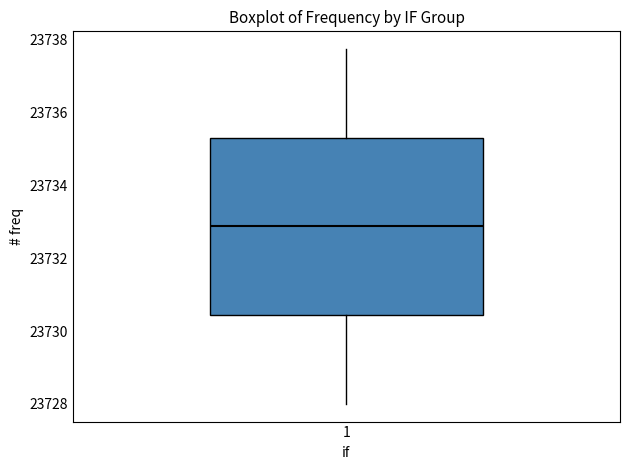

Transcribe this box plot: give where the median line is, the range the box spans, and where the two whiskers end, as read against the y-axis. The values are not printed on the chart, so give them approximately, as read against the axis.

median 23732.8, box 23730.4 to 23735.4, whiskers 23728.0 to 23737.8